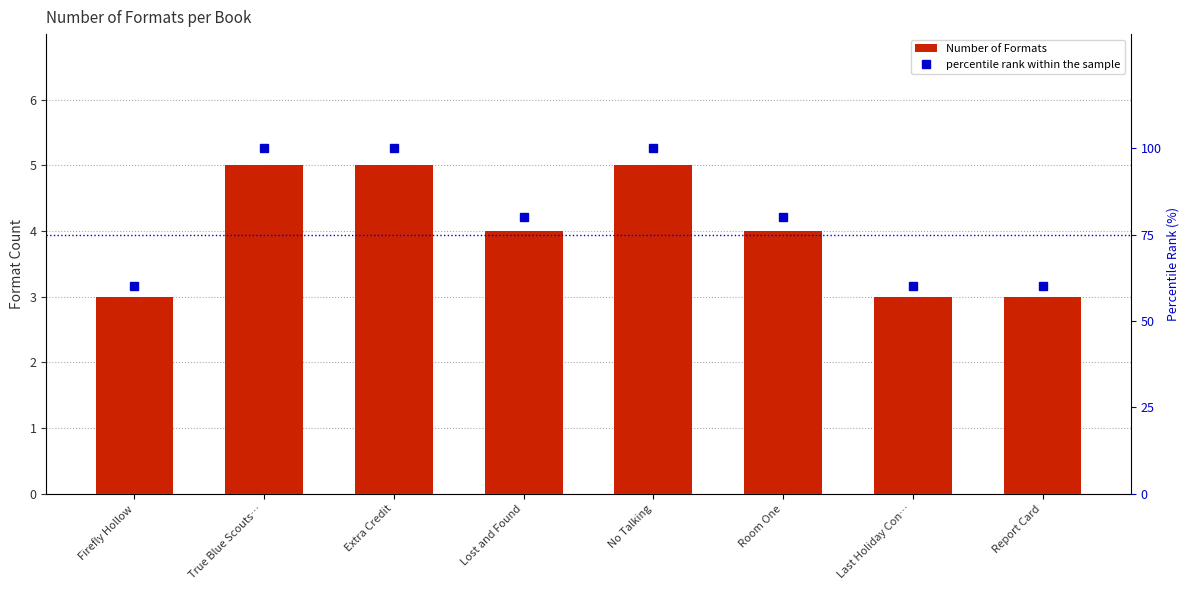

What is the value of the Number of Formats bar at the 3rd from the left?

5